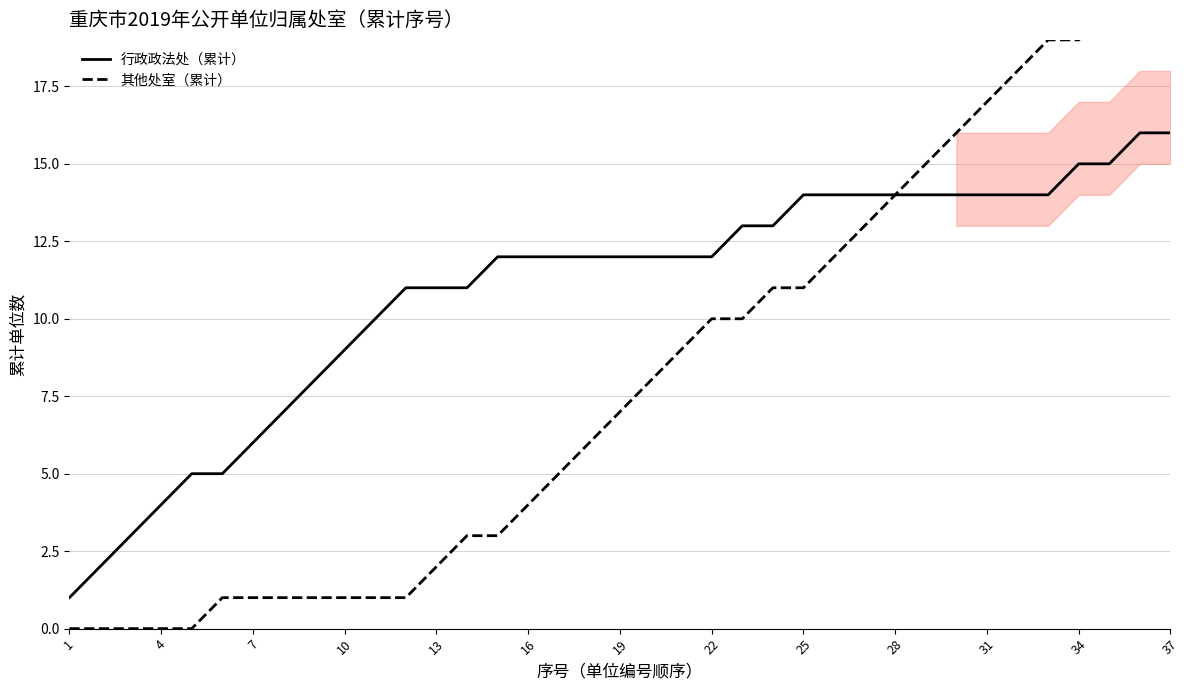

How many values in the 行政政法处（累计） series exceed 12?

15